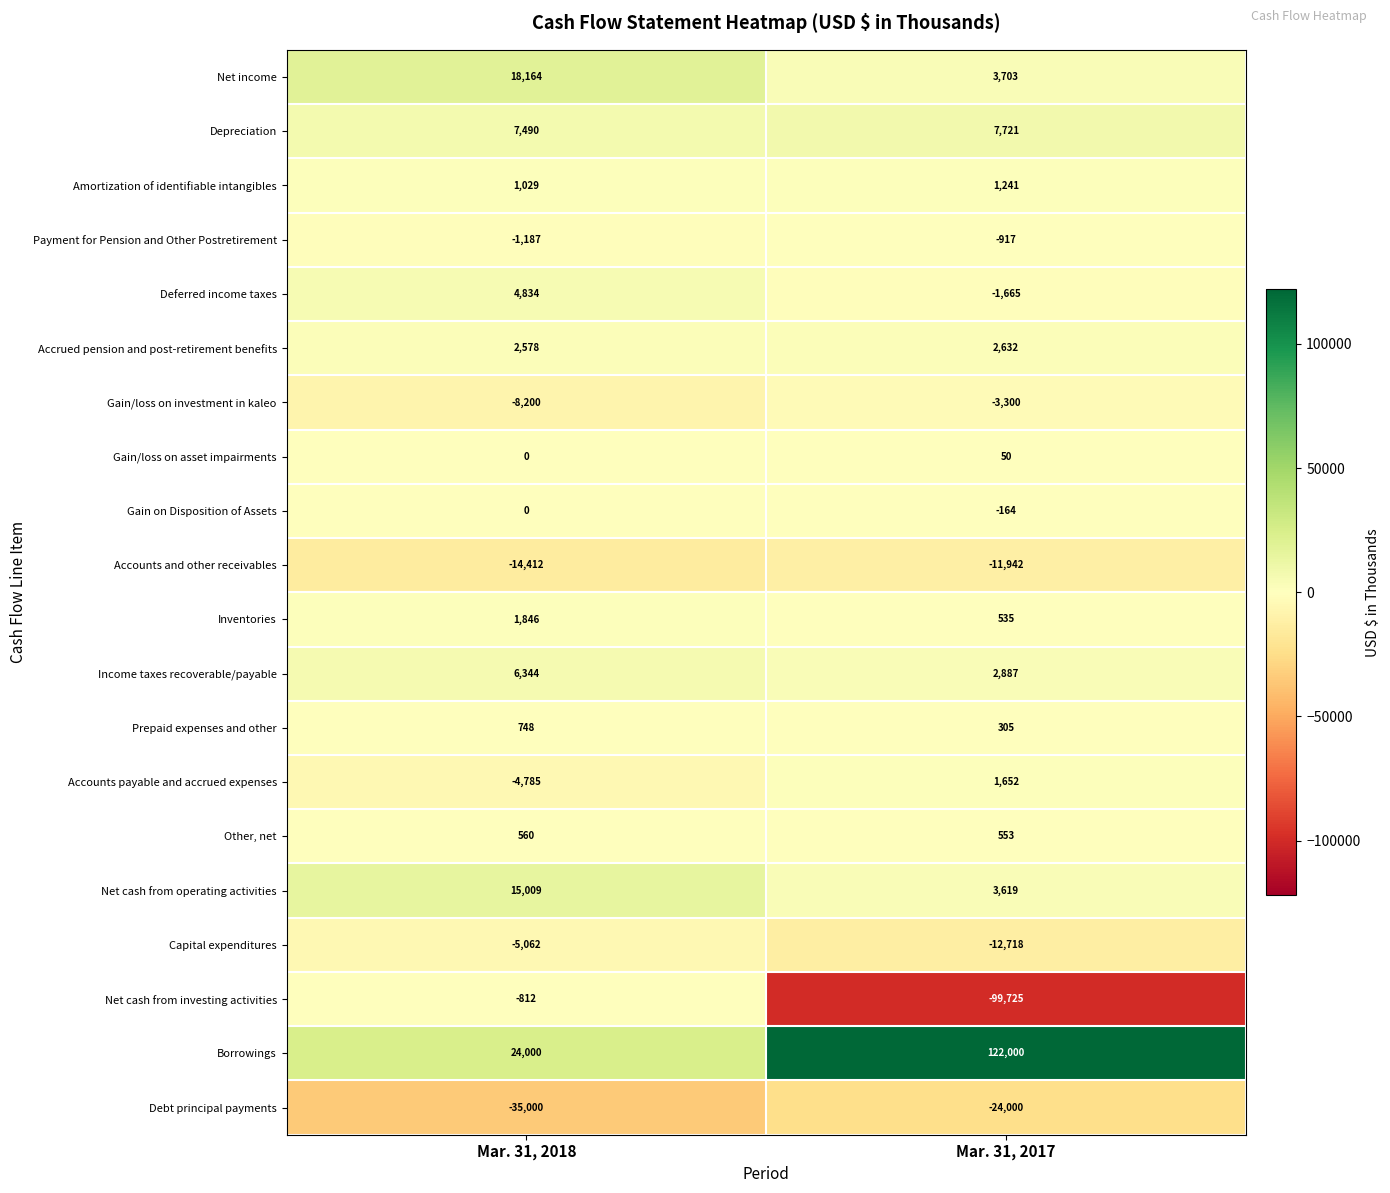

What is the minimum value shown in the chart?

-99725